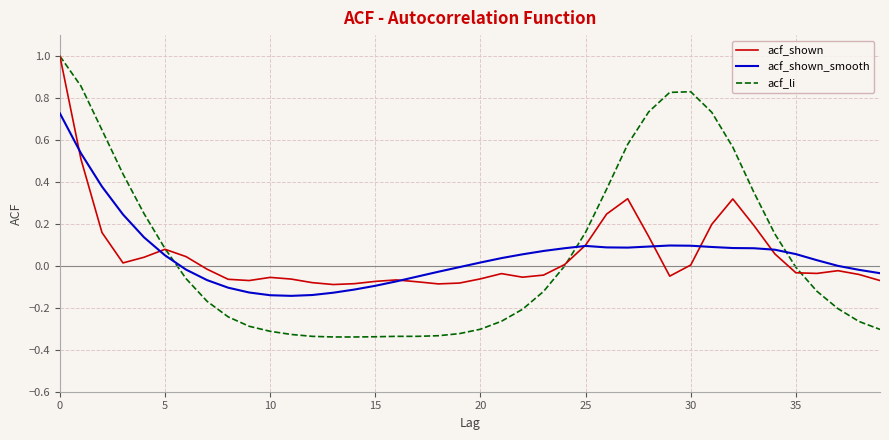

What are all the series names shown in the legend?

acf_shown, acf_shown_smooth, acf_li